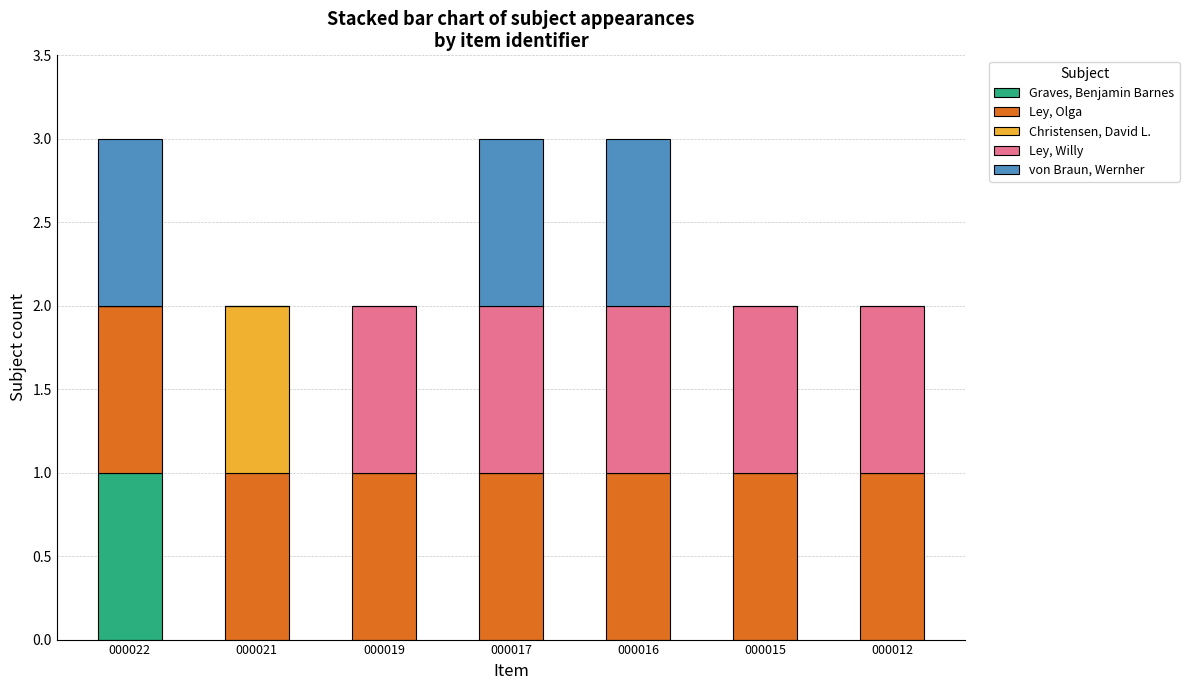

True or false: Graves, Benjamin Barnes has a value of 0 at 000017.

True